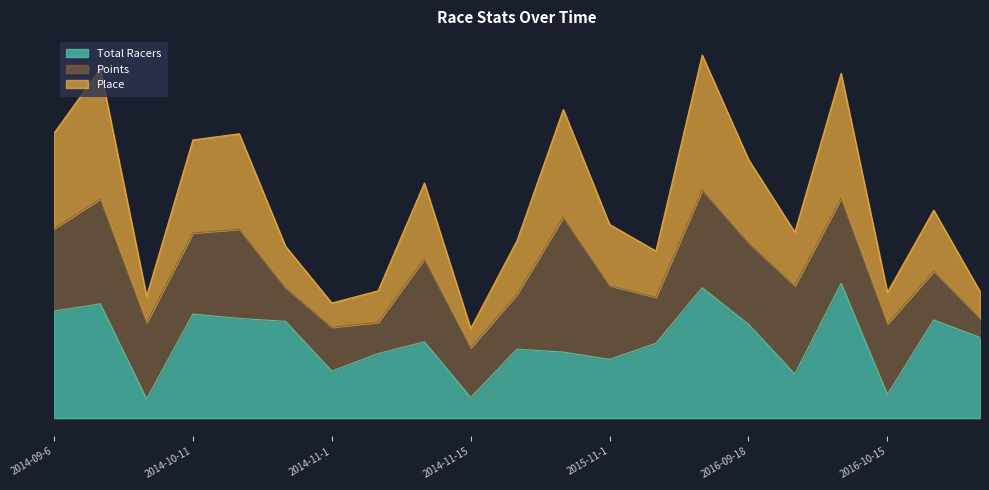

Which label corresponds to the largest value in the chart?

2016-09-17